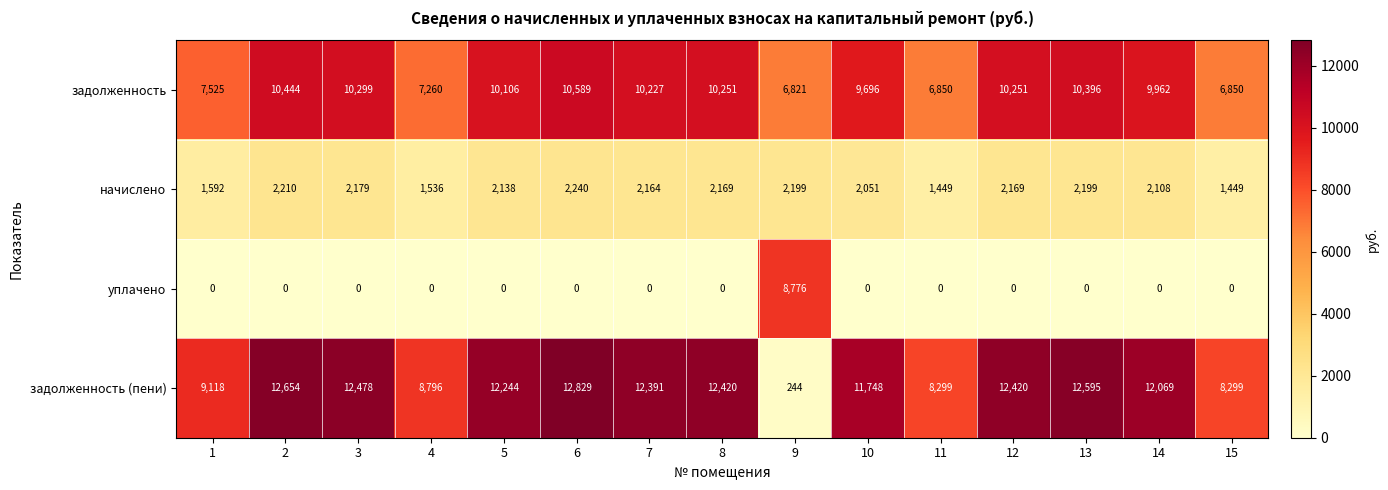

What is the sum of all начислено values?

29852